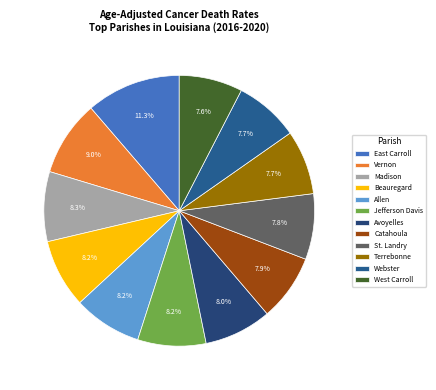

To the nearest percent, what is the combined percentage of West Carroll and St. Landry?

15%